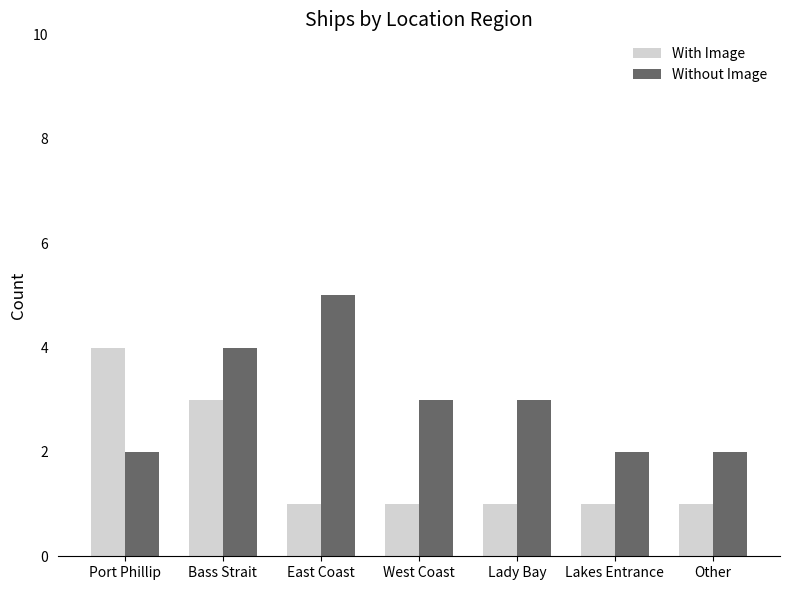

What are all the series names shown in the legend?

With Image, Without Image